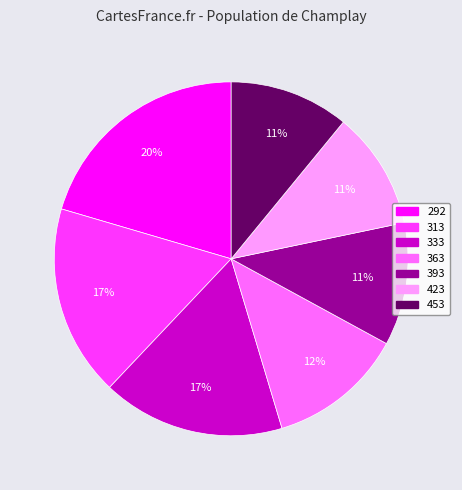

Do 363 and 333 together represent more than half of the pie?

No